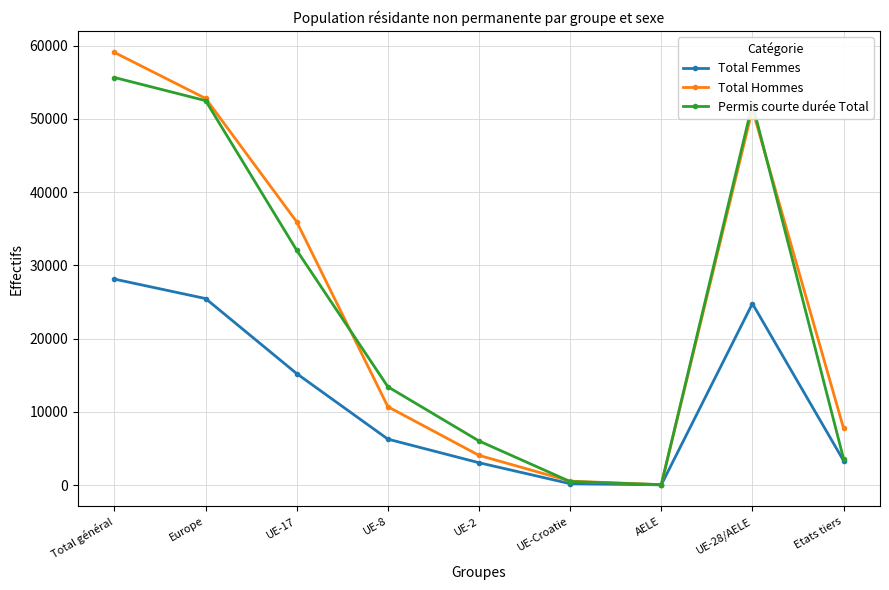

What is the minimum value for Permis courte durée Total?

58